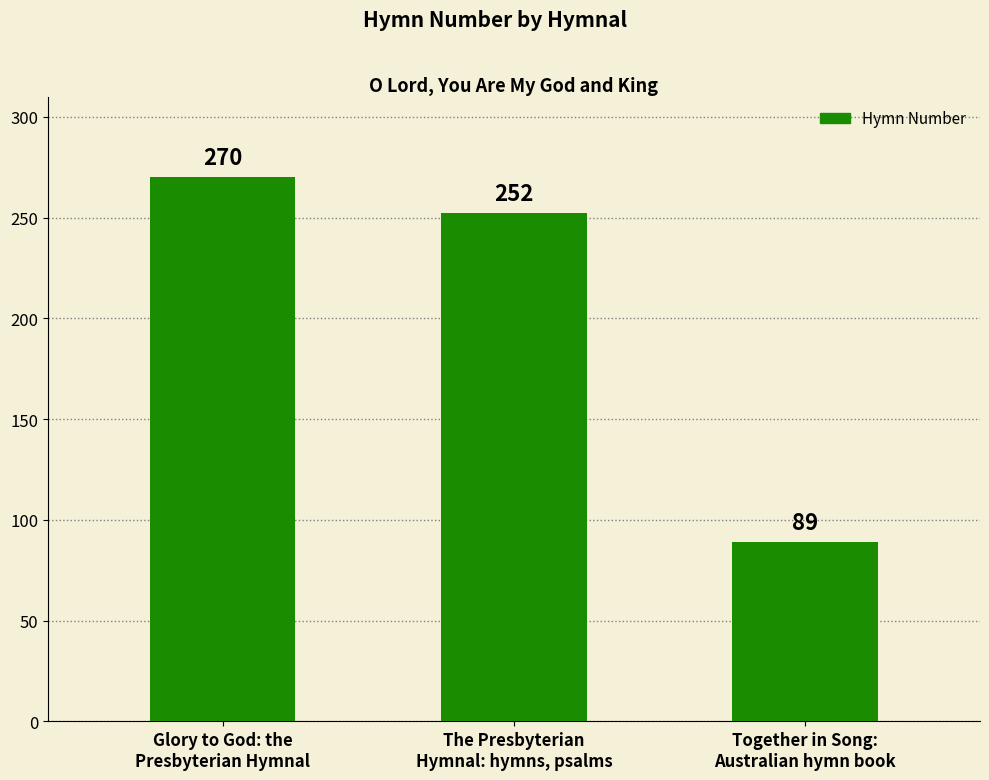

Between The Presbyterian
Hymnal: hymns, psalms and Glory to God: the
Presbyterian Hymnal, which is larger?

Glory to God: the
Presbyterian Hymnal